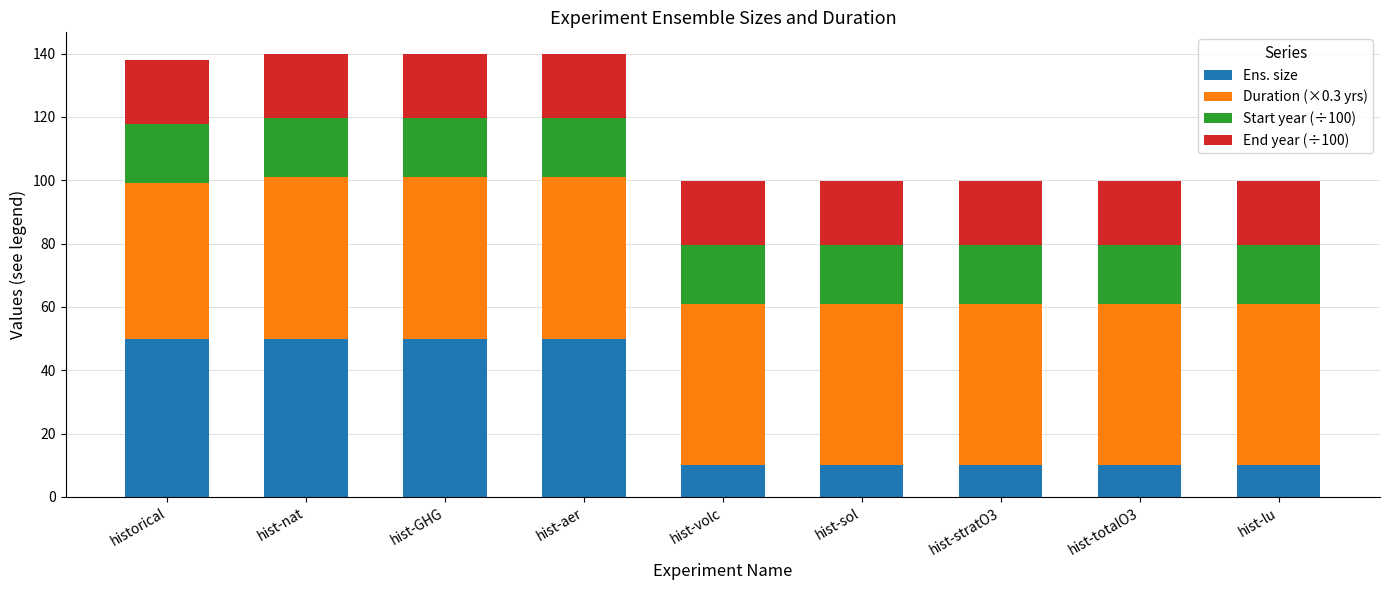

What is the highest value of the Ens. size series?

50.0